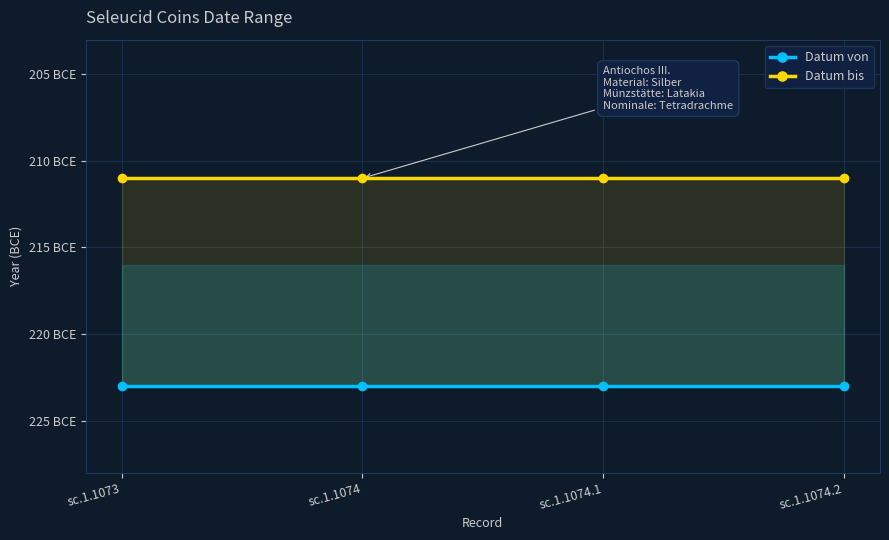

What is the total value across all series at sc.1.1074.1?

-434